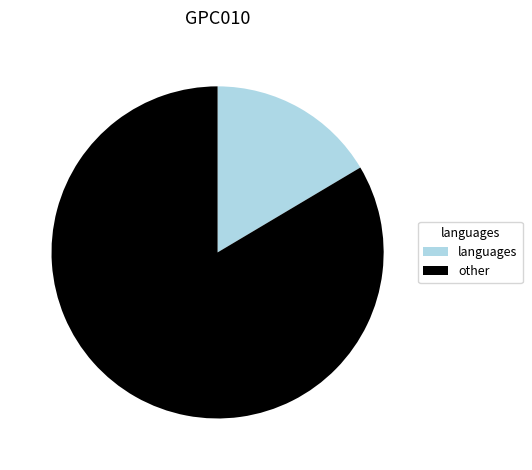

Count the number of slices in the pie.

2